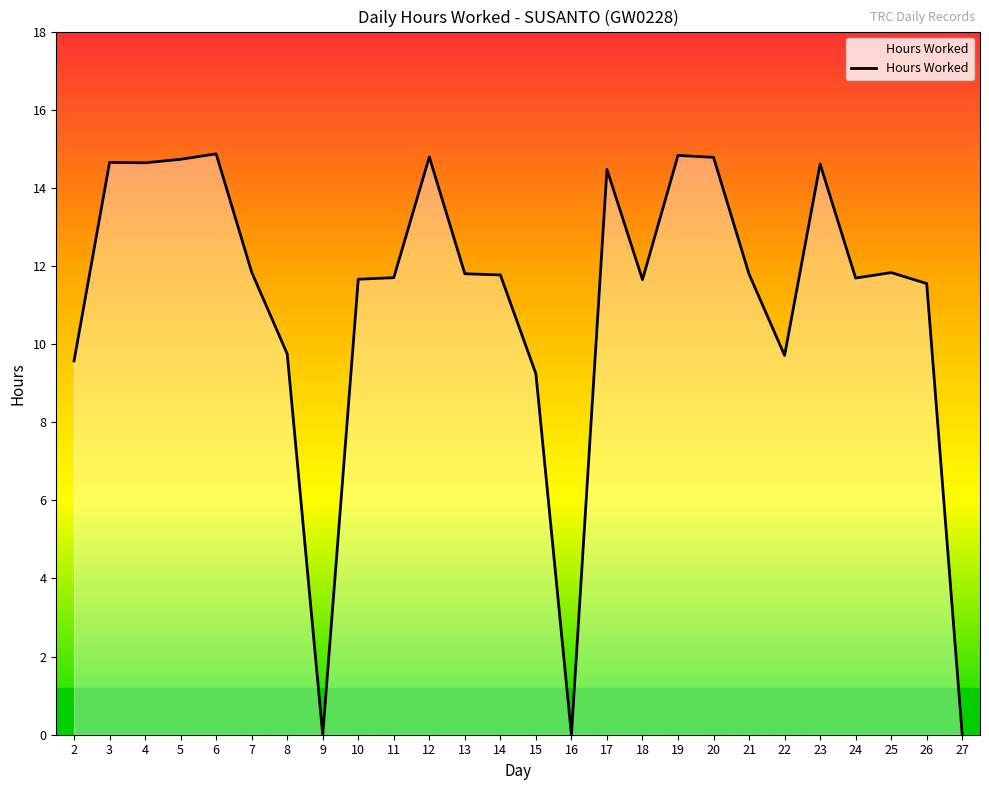

Does the chart display data point markers on the line(s)?

No